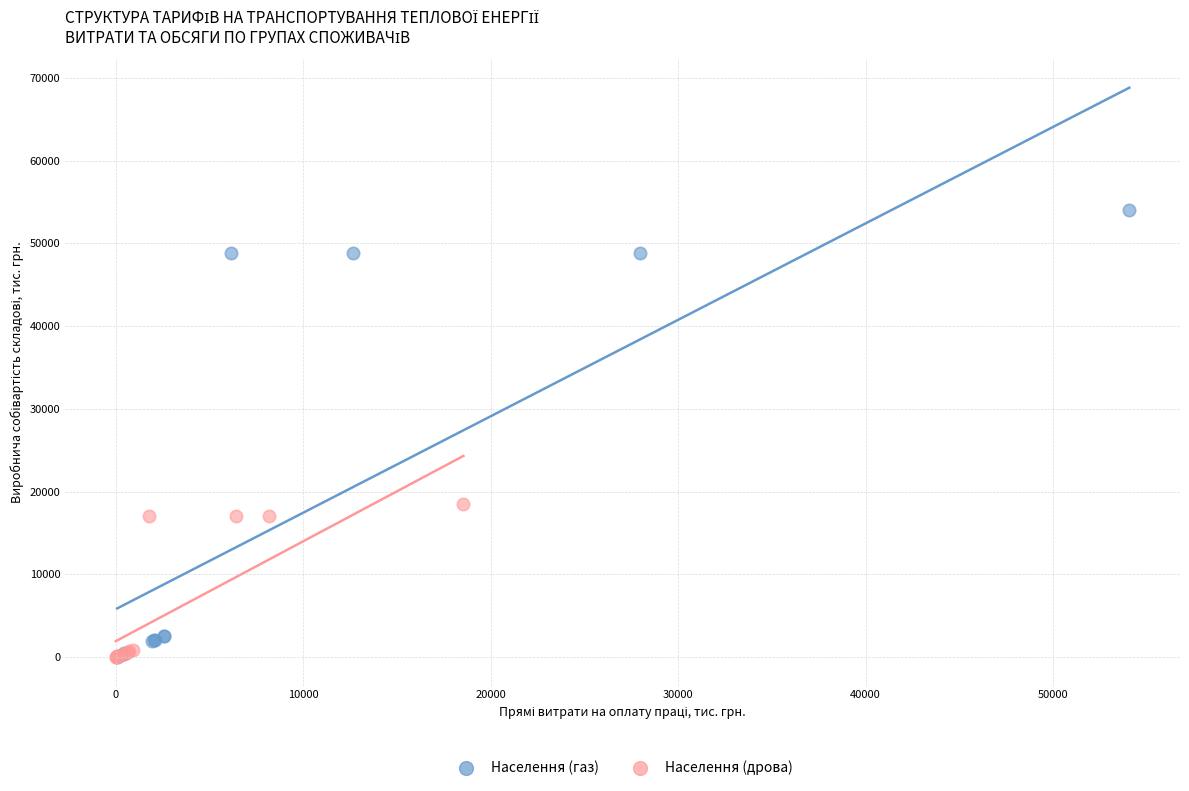

Which series has the largest Y range (max minus min)?

Населення (газ)